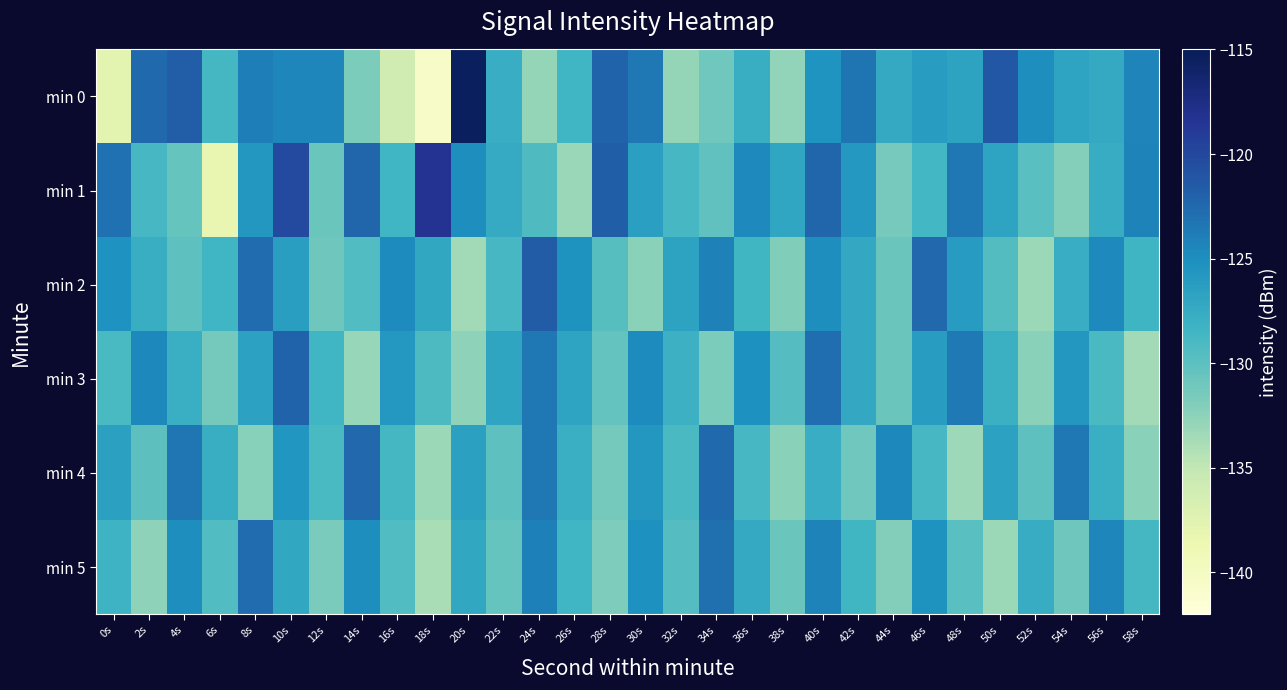

Reading right to left, extract all data points from this chart.

min 0: 58s=-124.4	56s=-127.4	54s=-126.9	52s=-124.9	50s=-121.3	48s=-126.7	46s=-126.2	44s=-127.4	42s=-123.3	40s=-125.5	38s=-132.7	36s=-127.8	34s=-131.1	32s=-132.9	30s=-123.5	28s=-122.1	26s=-128.4	24s=-132.8	22s=-127.7	20s=-115.4	18s=-140.5	16s=-136.0	14s=-131.7	12s=-124.5	10s=-124.4	8s=-123.9	6s=-128.8	4s=-121.7	2s=-122.6	0s=-137.8
min 1: 58s=-124.2	56s=-127.6	54s=-132.1	52s=-129.8	50s=-126.9	48s=-123.5	46s=-128.7	44s=-131.4	42s=-125.8	40s=-122.3	38s=-127.1	36s=-124.7	34s=-130.2	32s=-128.9	30s=-126.4	28s=-121.8	26s=-133.1	24s=-129.3	22s=-127.5	20s=-125.0	18s=-118.3	16s=-128.5	14s=-122.3	12s=-130.8	10s=-120.3	8s=-125.7	6s=-138.2	4s=-130.6	2s=-128.8	0s=-123.1
min 2: 58s=-128.3	56s=-124.6	54s=-127.7	52s=-133.2	50s=-129.5	48s=-126.1	46s=-122.4	44s=-130.8	42s=-127.3	40s=-125.0	38s=-131.9	36s=-128.6	34s=-124.1	32s=-126.8	30s=-132.3	28s=-129.7	26s=-125.4	24s=-121.6	22s=-128.9	20s=-133.5	18s=-127.2	16s=-124.8	14s=-129.4	12s=-131.0	10s=-126.3	8s=-122.7	6s=-128.5	4s=-130.1	2s=-127.8	0s=-125.3
min 3: 58s=-133.5	56s=-129.1	54s=-125.7	52s=-132.4	50s=-128.0	48s=-123.6	46s=-126.2	44s=-130.8	42s=-127.3	40s=-122.9	38s=-129.6	36s=-125.2	34s=-131.7	32s=-128.1	30s=-124.8	28s=-130.4	26s=-126.9	24s=-123.5	22s=-127.0	20s=-132.6	18s=-129.2	16s=-125.8	14s=-133.0	12s=-128.4	10s=-122.1	8s=-126.7	6s=-131.3	4s=-127.9	2s=-124.5	0s=-129.0
min 4: 58s=-132.3	56s=-127.9	54s=-123.5	52s=-130.1	50s=-126.7	48s=-133.3	46s=-128.9	44s=-124.5	42s=-131.1	40s=-127.7	38s=-132.3	36s=-128.9	34s=-122.5	32s=-129.1	30s=-125.7	28s=-131.3	26s=-127.9	24s=-123.5	22s=-130.1	20s=-126.6	18s=-133.2	16s=-128.8	14s=-122.4	12s=-129.0	10s=-125.6	8s=-132.2	6s=-127.8	4s=-123.4	2s=-130.0	0s=-126.5
min 5: 58s=-128.8	56s=-124.4	54s=-131.0	52s=-127.6	50s=-133.2	48s=-129.8	46s=-125.4	44s=-132.0	42s=-128.6	40s=-124.2	38s=-130.8	36s=-127.4	34s=-123.0	32s=-129.6	30s=-125.2	28s=-131.8	26s=-128.4	24s=-124.0	22s=-130.6	20s=-127.2	18s=-133.8	16s=-129.4	14s=-125.0	12s=-131.6	10s=-127.2	8s=-122.8	6s=-129.4	4s=-125.0	2s=-132.6	0s=-128.2